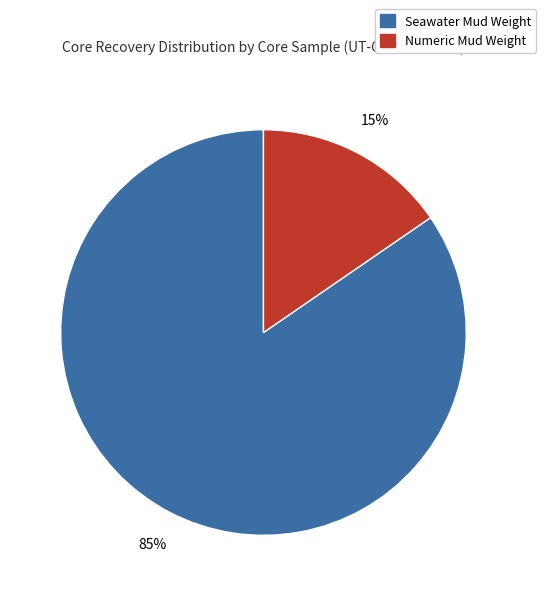

Is there any slice that represents more than half of the pie?

Yes